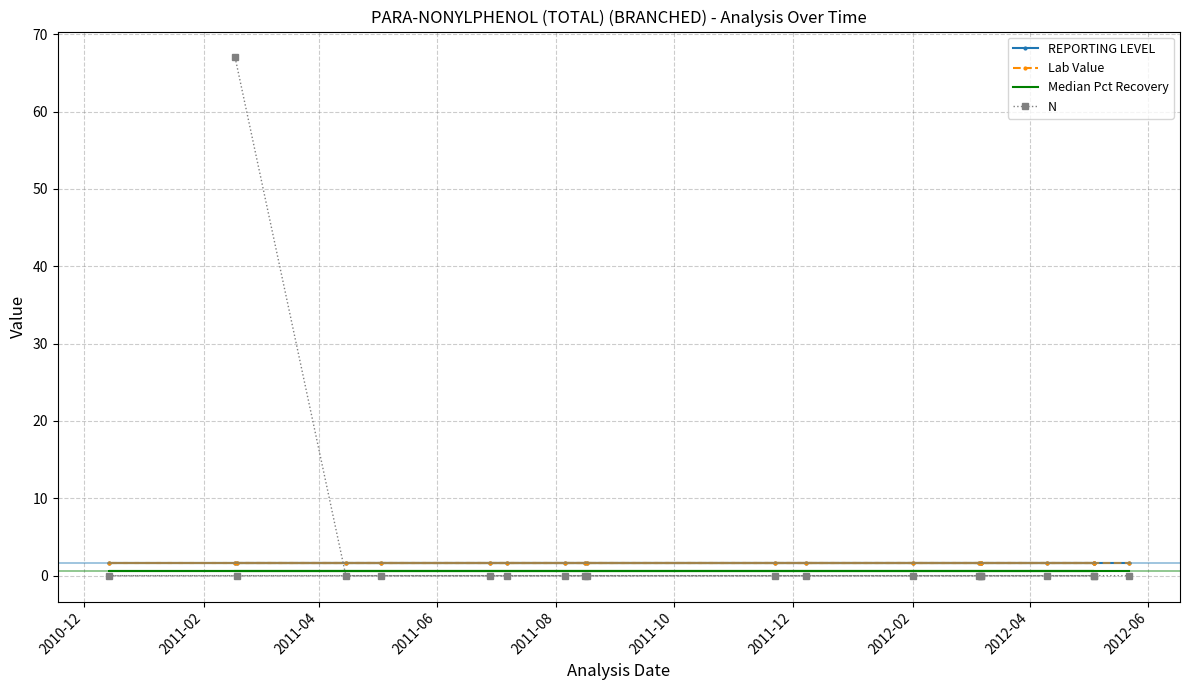

What is the label of the 16th point from the left?

2012-02